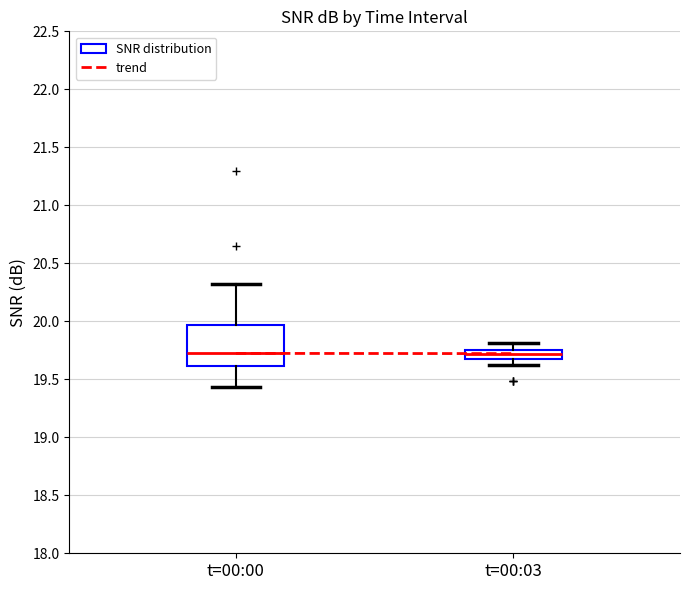

Reading left to right, read every box against the y-axis: the position of its median line, the range the box covers, and the ends of its whiskers. The values are not printed on the chart, so give them approximately, as read against the axis.

t=00:00: median 19.70, box 19.60 to 19.95, whiskers 19.45 to 20.30
t=00:03: median 19.70 (inside the box), box 19.70 to 19.75, whiskers 19.60 to 19.80